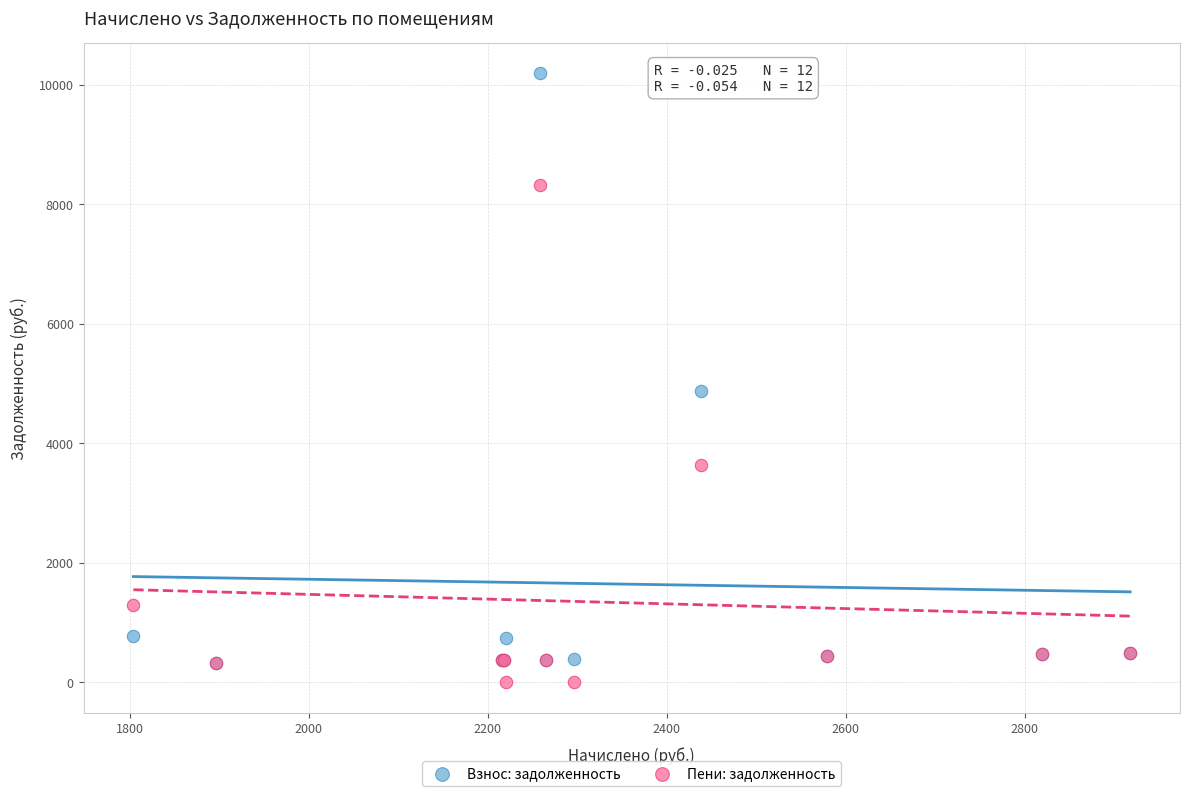

In the Взнос: задолженность series, what Y value is closest to 5254?

4872.5